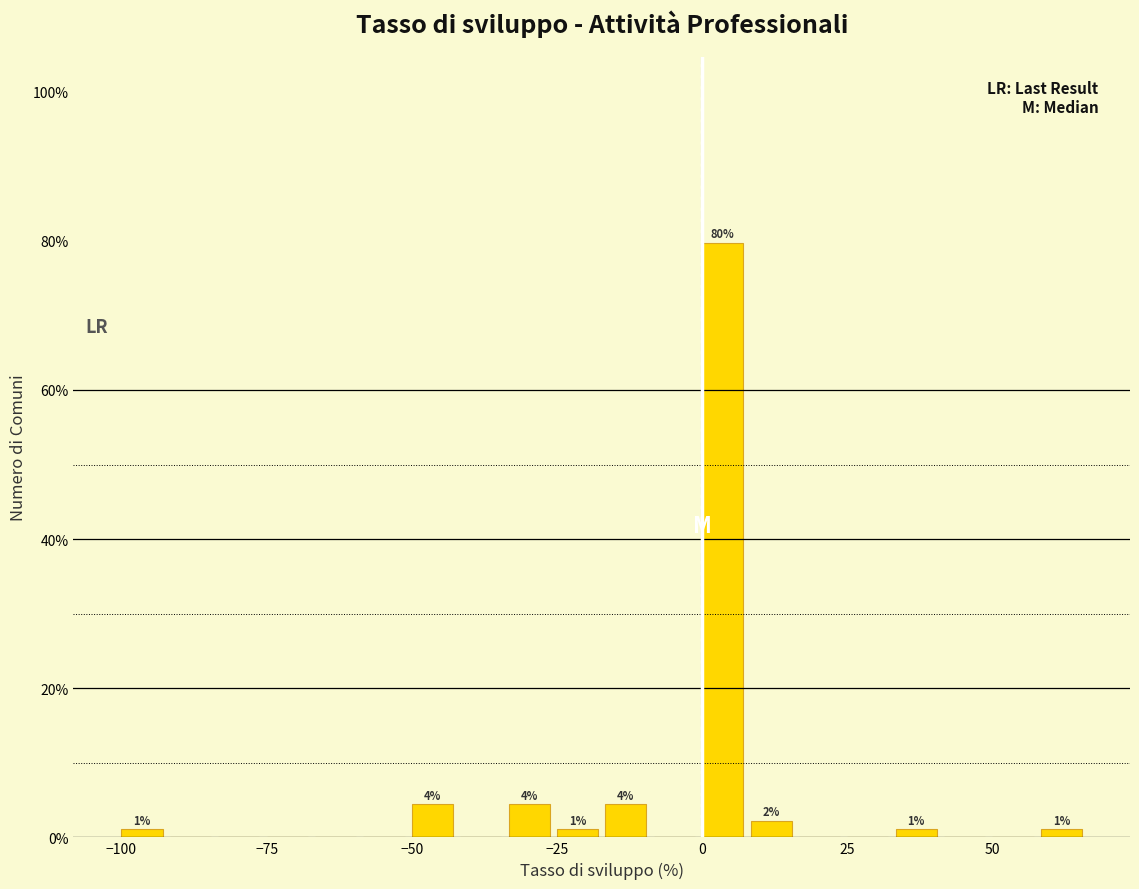

Around what value on the x-axis is the tallest bar? Give the approximate position of its centre, as read against the axis.

5